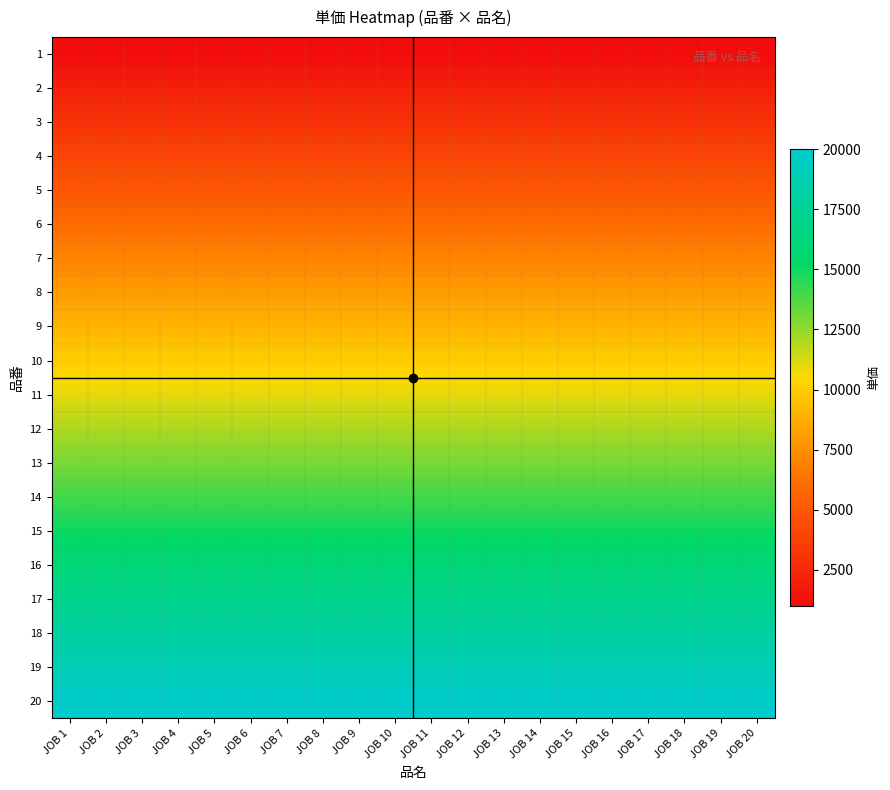

Which series changed the most between JOB 11 and JOB 18?

15